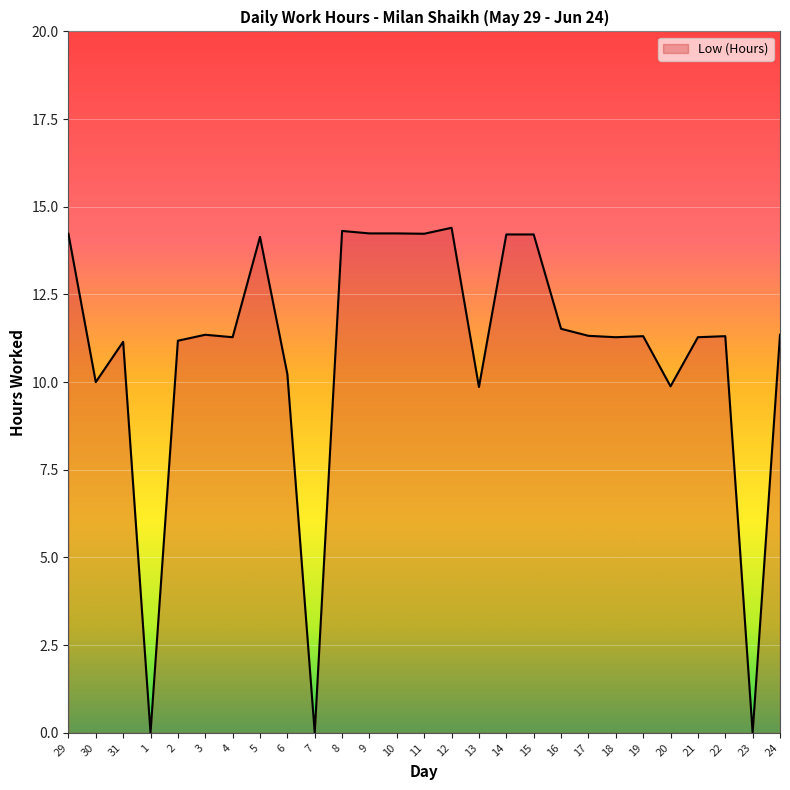

What is the difference between the maximum and minimum values?

14.4